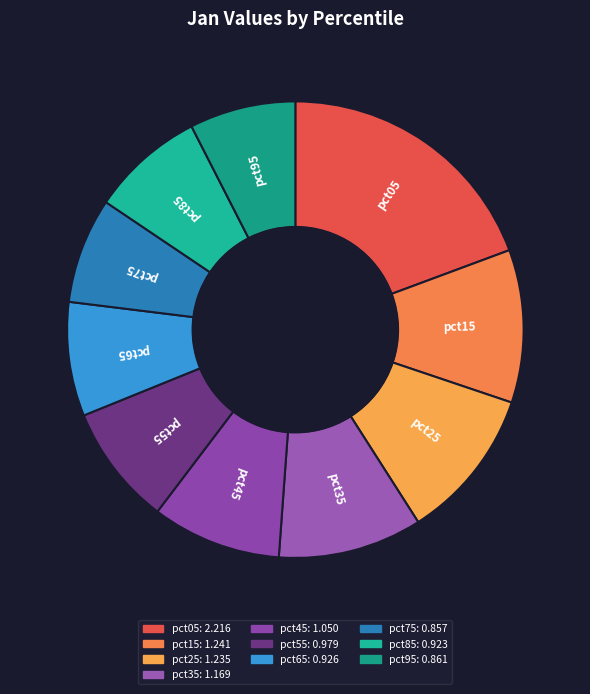

Count the number of slices in the pie.

10